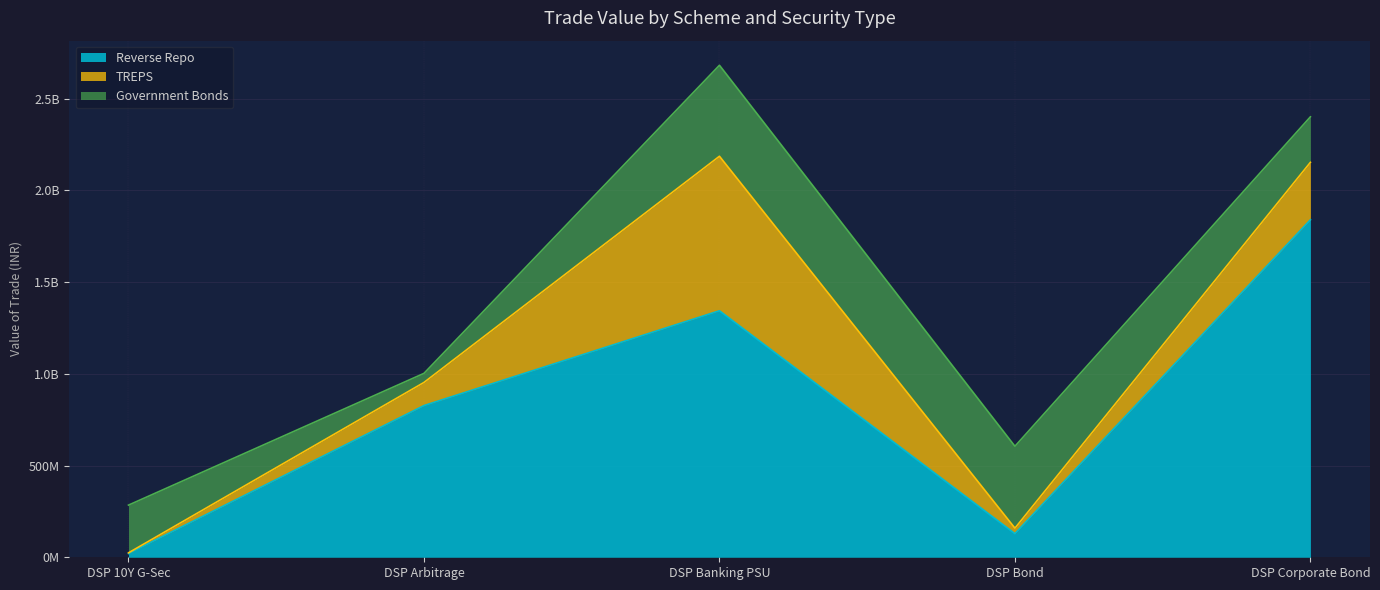

Reading right to left, extract all data points from this chart.

Reverse Repo: DSP Corporate Bond=1839500373.2	DSP Bond=128846154.4	DSP Banking PSU=1343695330.3	DSP Arbitrage=826764755.0	DSP 10Y G-Sec=20516708.2
TREPS: DSP Corporate Bond=313278266.6	DSP Bond=29954154.7	DSP Banking PSU=842243268.3	DSP Arbitrage=126218662.5	DSP 10Y G-Sec=3694032.2
Government Bonds: DSP Corporate Bond=248058472.2	DSP Bond=446336500.0	DSP Banking PSU=495929444.4	DSP Arbitrage=49551694.4	DSP 10Y G-Sec=260101388.9